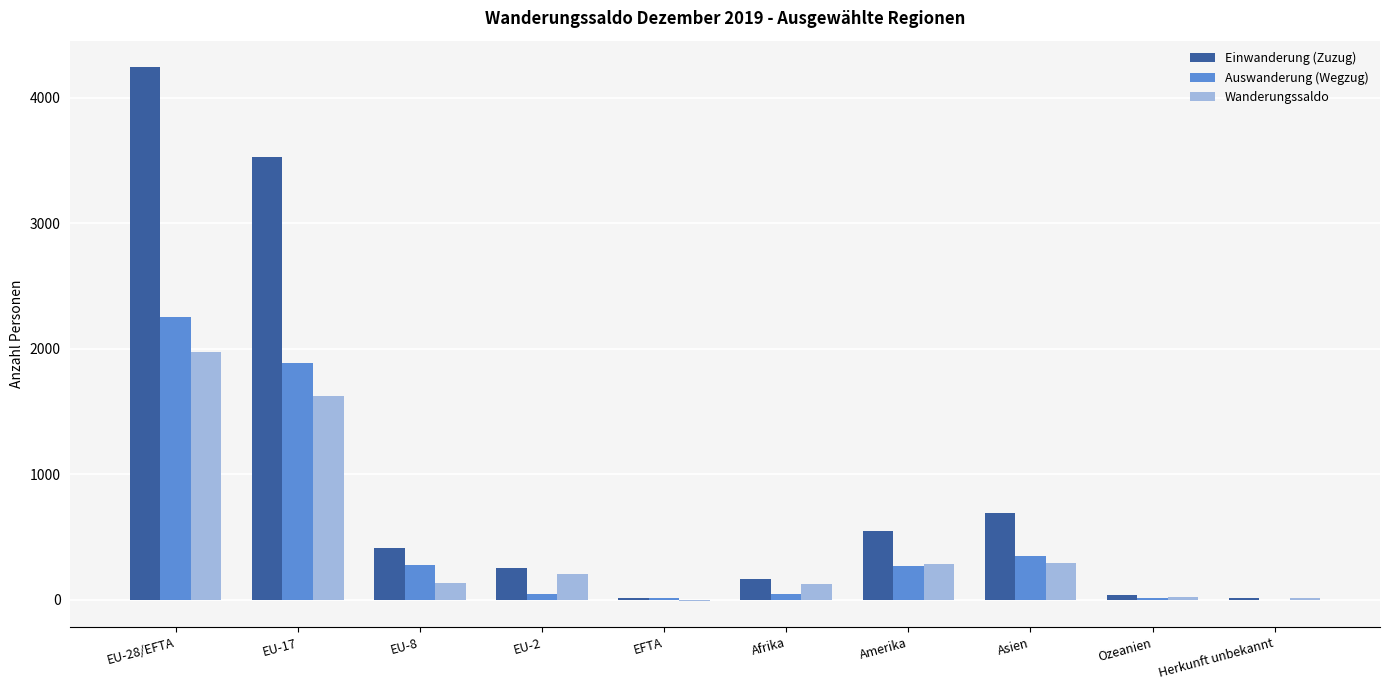

Is it true that Einwanderung (Zuzug) equals 230 at EU-8?

False